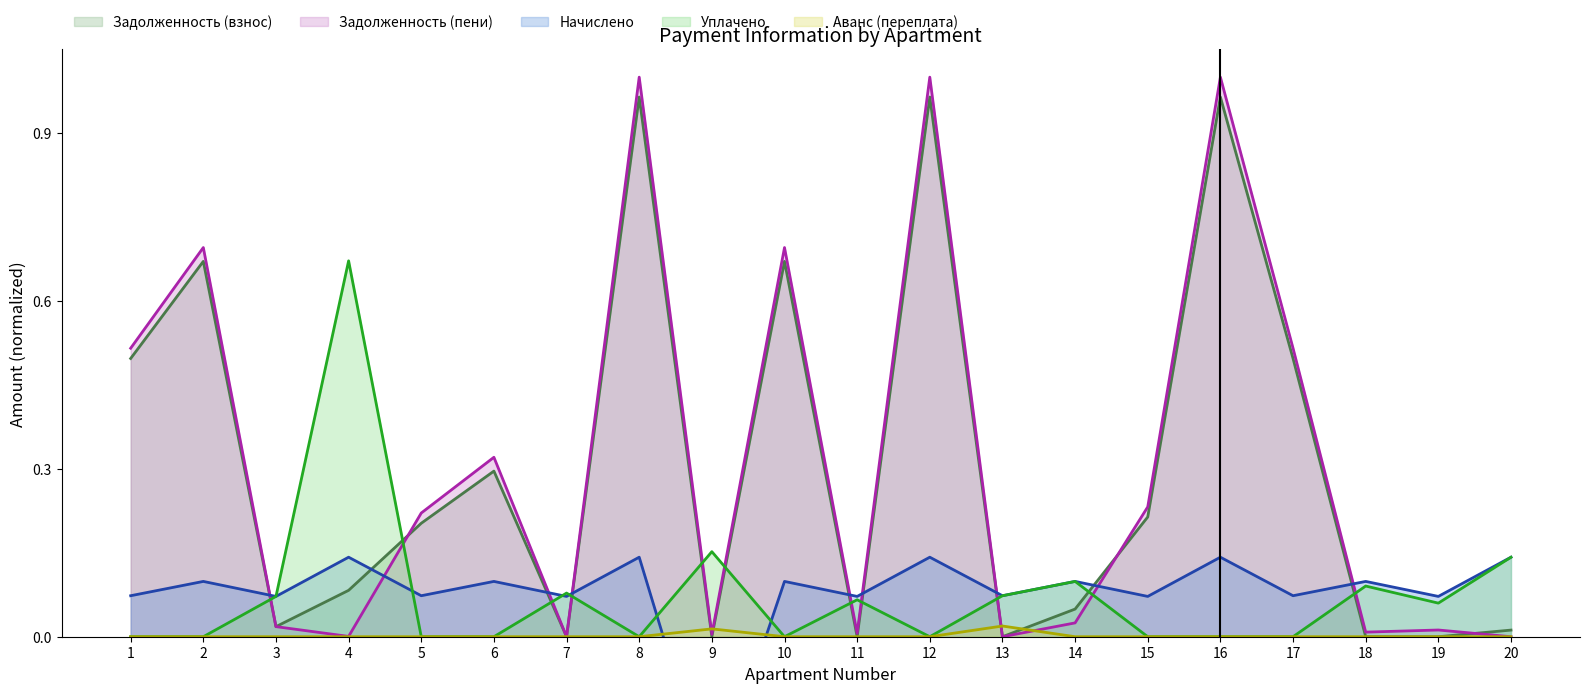

How many times do avans and zadolzhennost_peni cross each other?

4